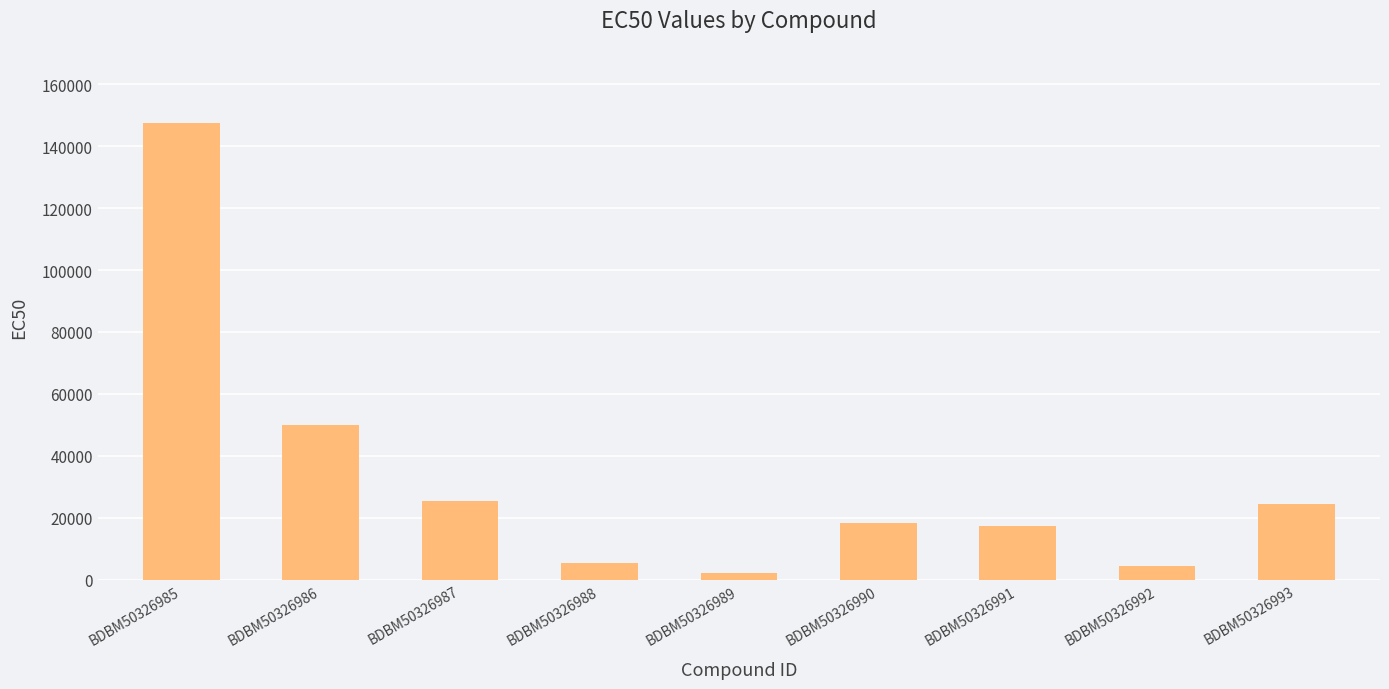

Reading left to right, transcribe all the data shown in this chart.

147400	50110	25470	5450	2300	18300	17220	4520	24580